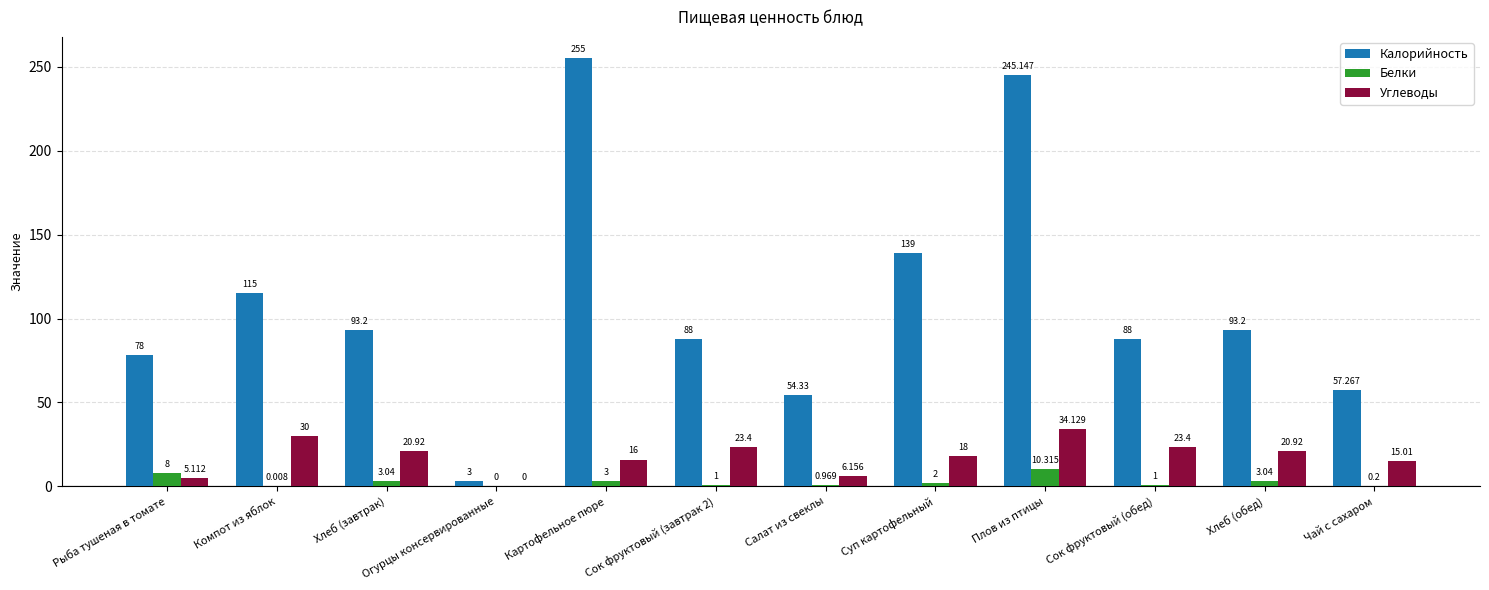

Which series changed the most between Рыба тушеная в томате and Плов из птицы?

Калорийность